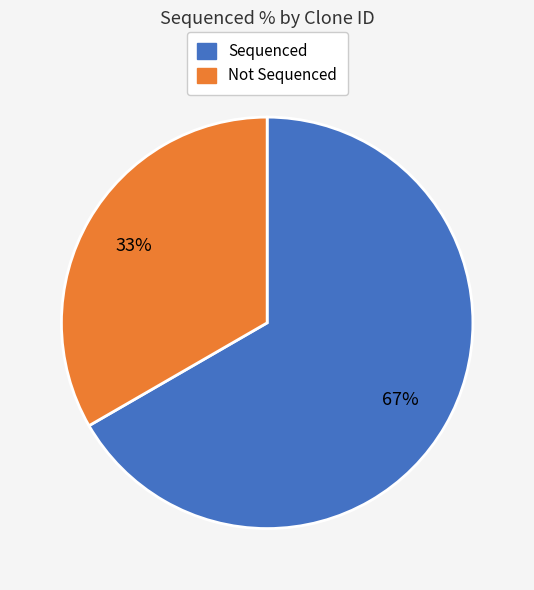

Is there a majority slice in this chart?

Yes